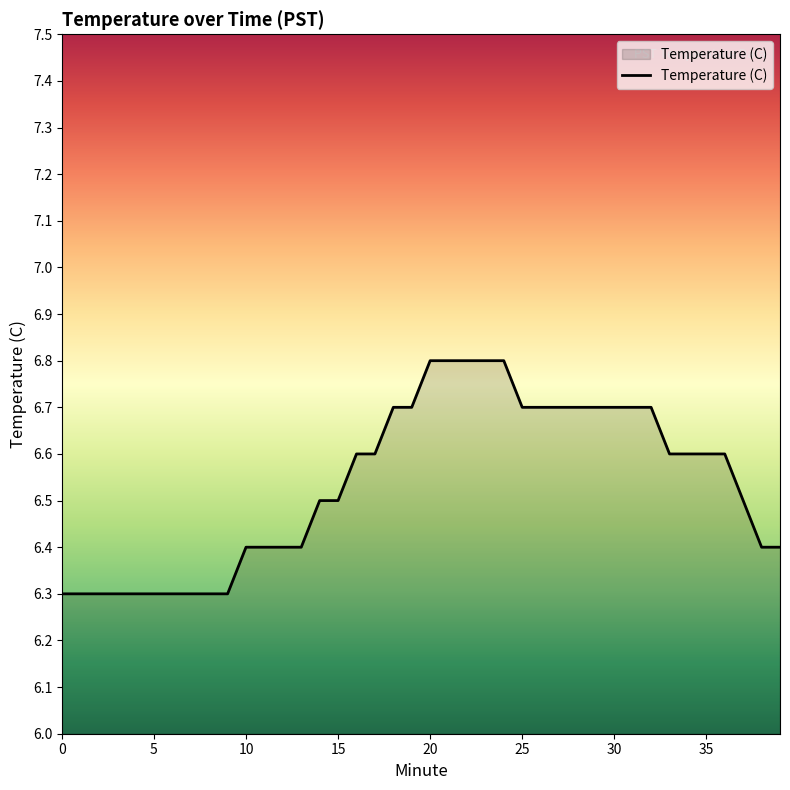

Reading left to right, transcribe all the data shown in this chart.

6.3	6.3	6.3	6.3	6.3	6.3	6.3	6.3	6.3	6.3	6.4	6.4	6.4	6.4	6.5	6.5	6.6	6.6	6.7	6.7	6.8	6.8	6.8	6.8	6.8	6.7	6.7	6.7	6.7	6.7	6.7	6.7	6.7	6.6	6.6	6.6	6.6	6.5	6.4	6.4